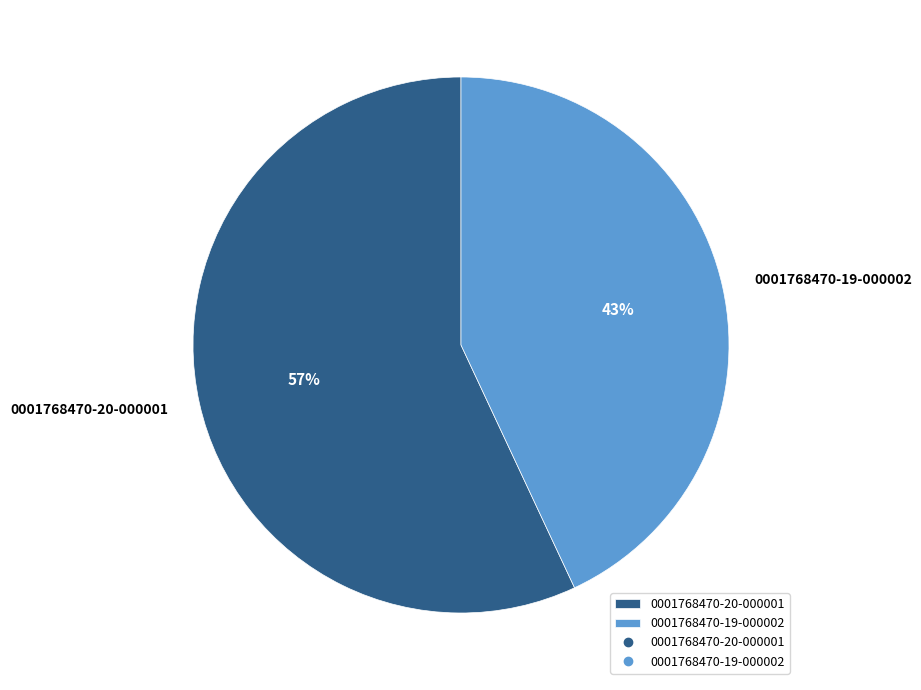

True or false: 0001768470-19-000002 accounts for 53% of the total.

False